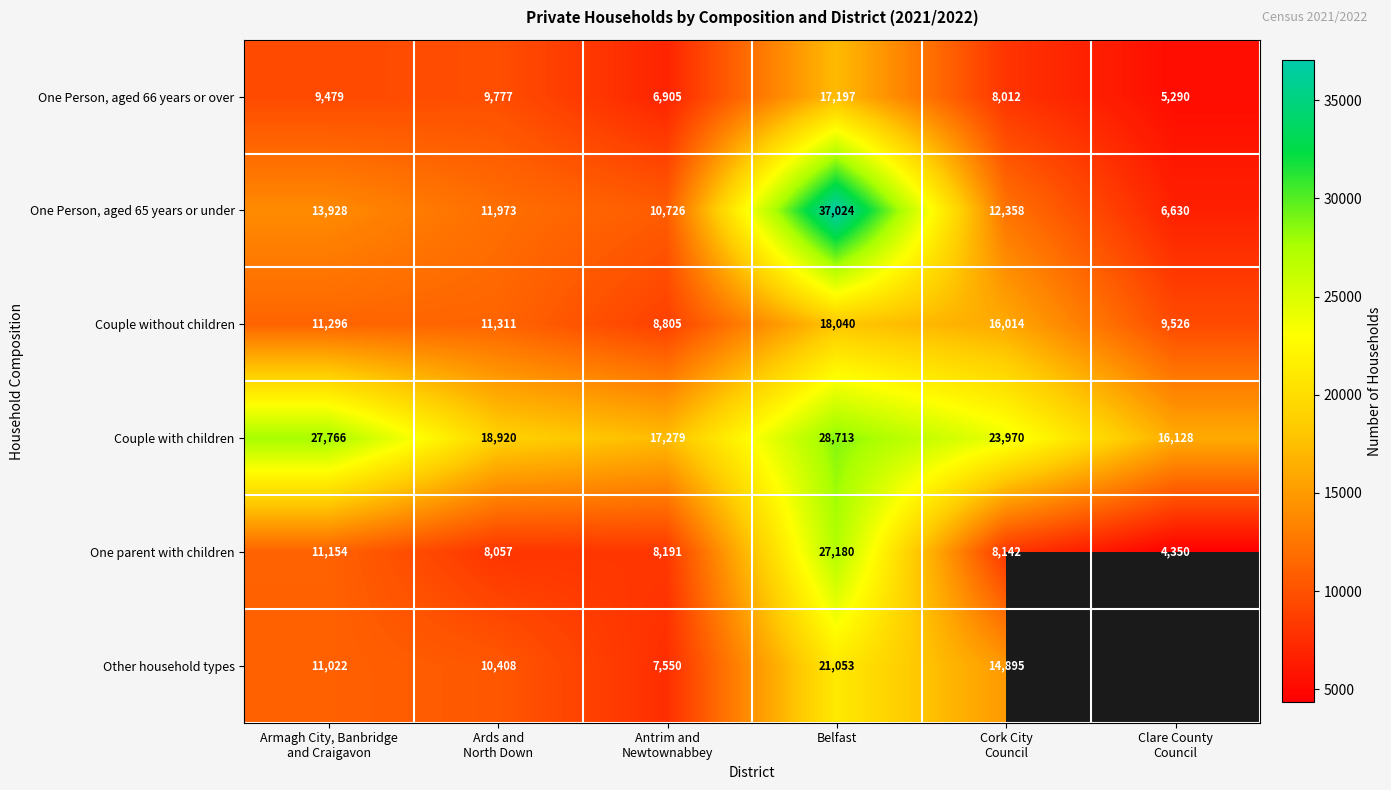

At Armagh City, Banbridge
and Craigavon, list the series in order from largest to smallest.

Couple with children, One Person, aged 65 years or under, Couple without children, One parent with children, Other household types, One Person, aged 66 years or over